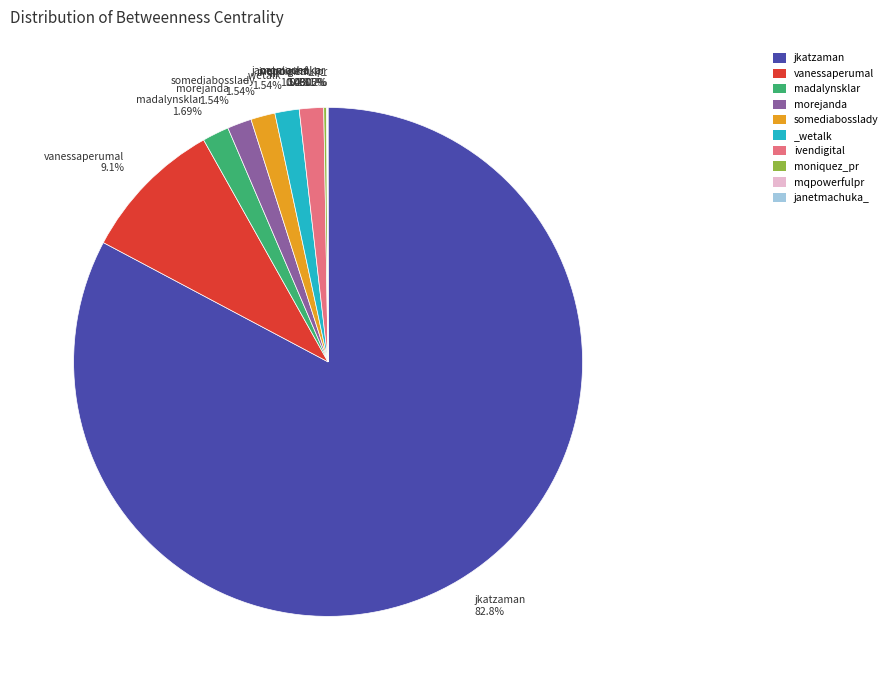

Does any single category account for the majority?

Yes